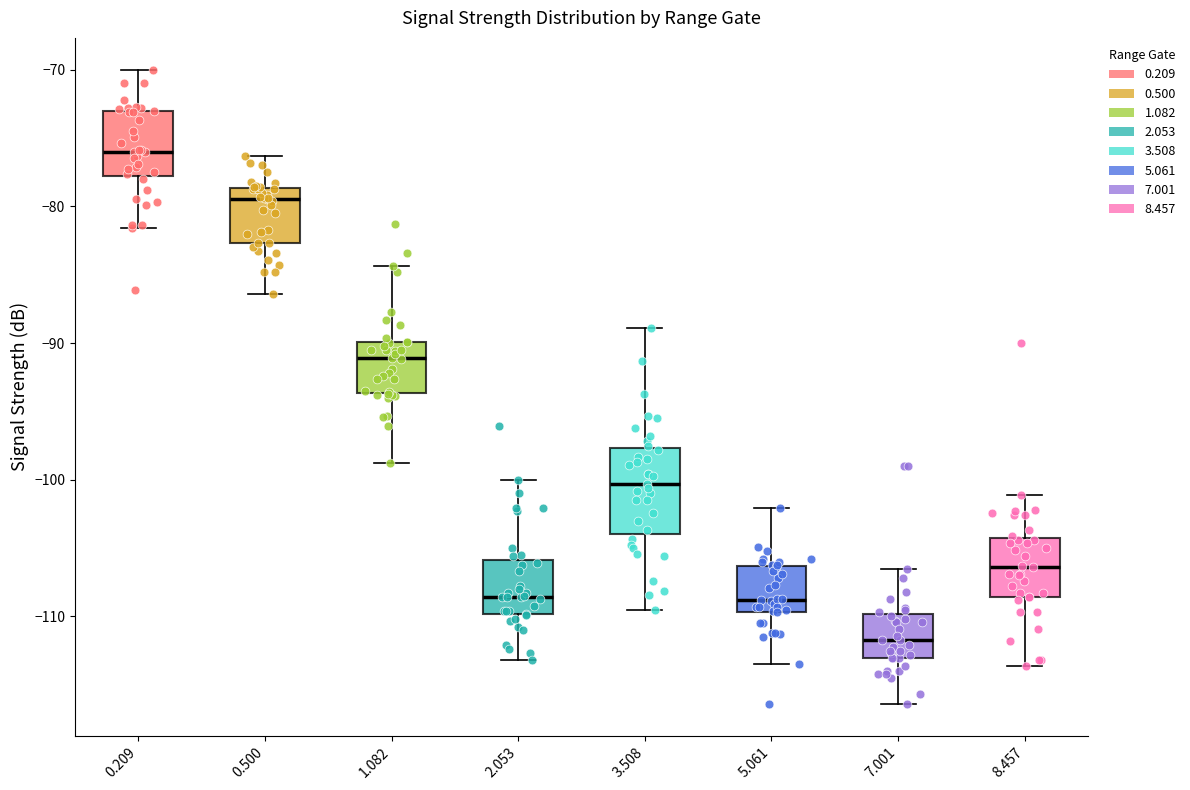

Comparing the boxes themselves (not the whiskers), which one is the tallest?

3.508